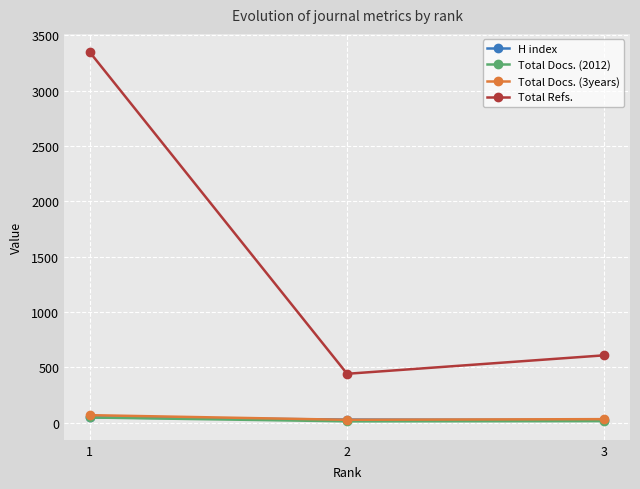

What are all the series names shown in the legend?

H index, Total Docs. (2012), Total Docs. (3years), Total Refs.